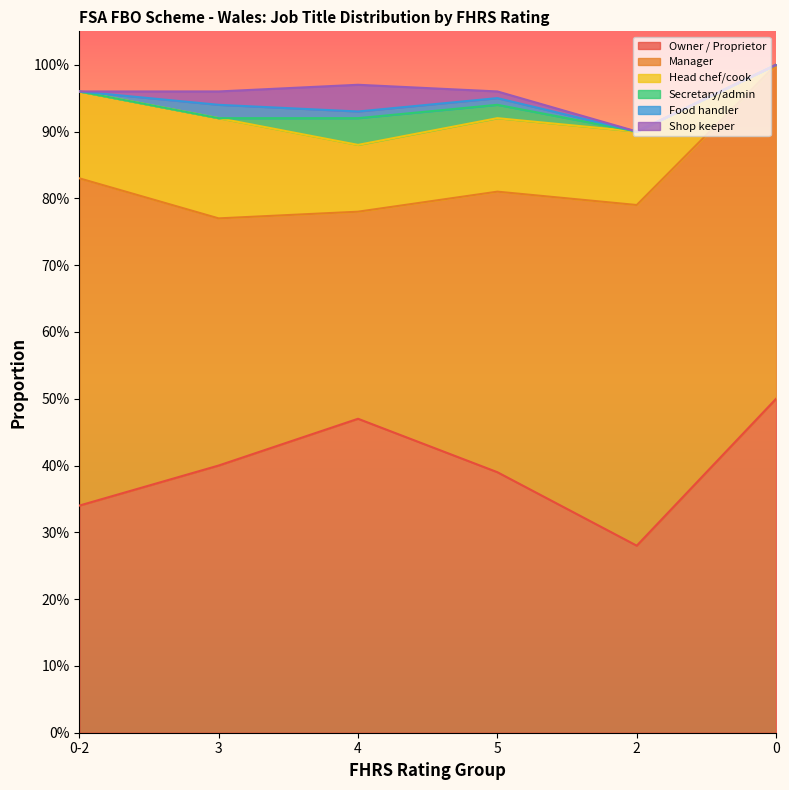

How many lines are shown in the chart?

6